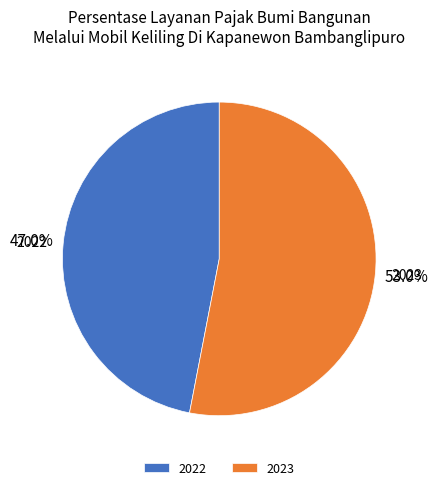

Do 2022 and 2023 together represent more than half of the pie?

Yes